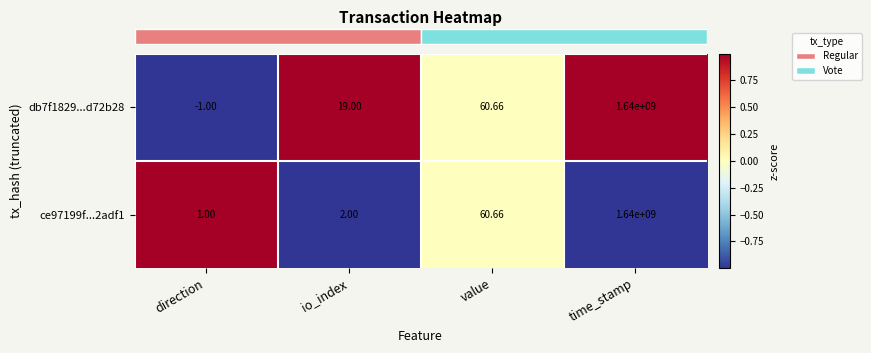

Which category has the lowest value across all series?

direction